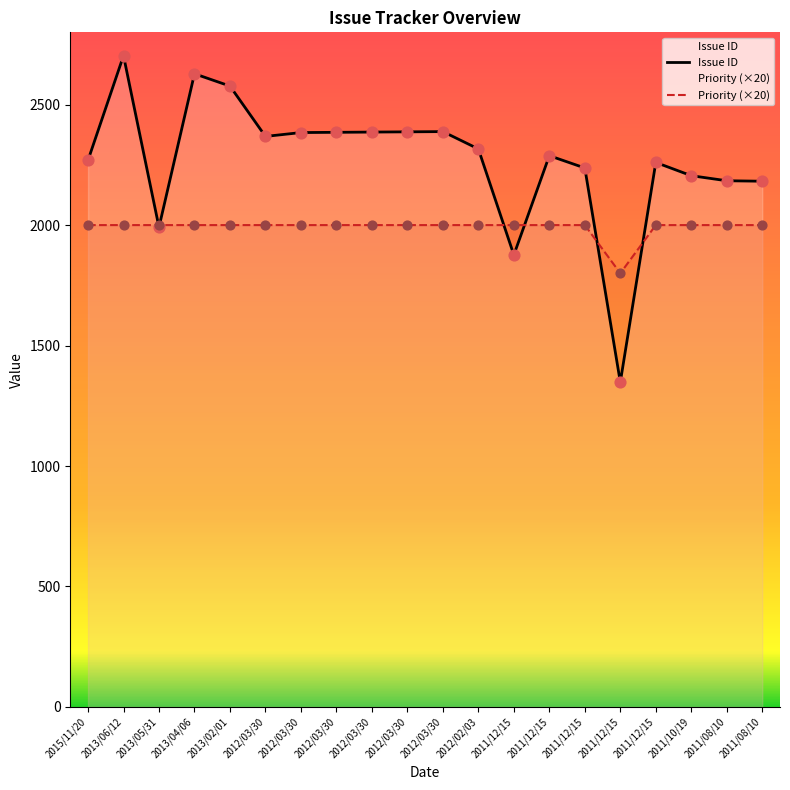

At which category is the sum across all series the highest?

2013/06/12